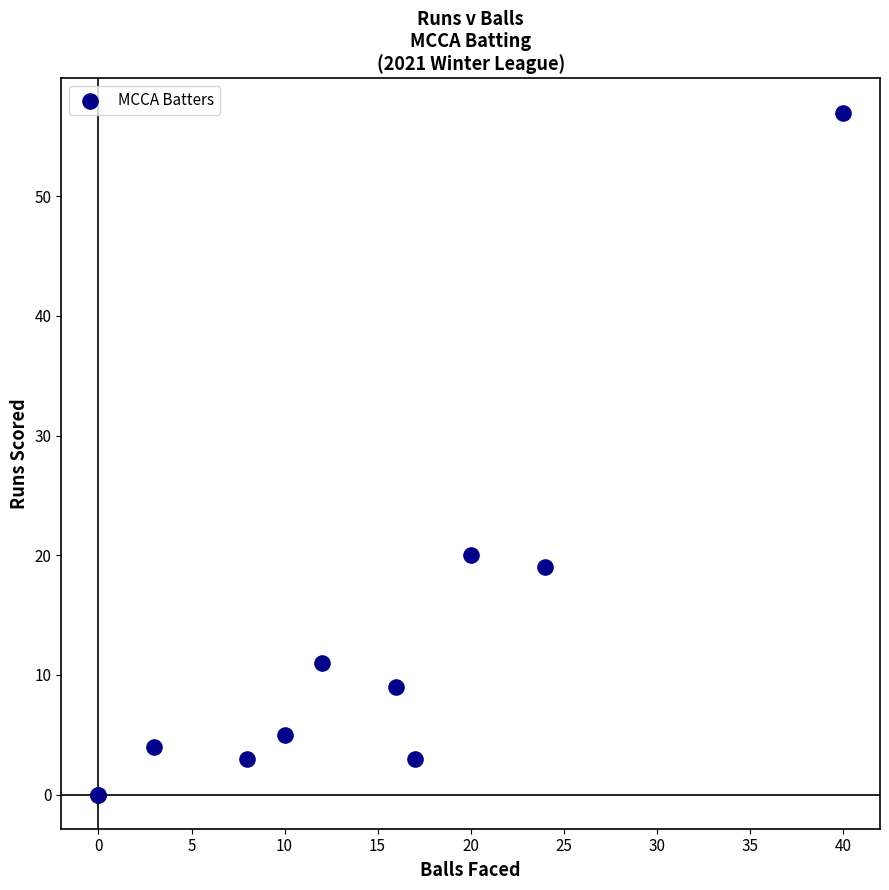

What Y value in the scatter plot is closest to 28?

20